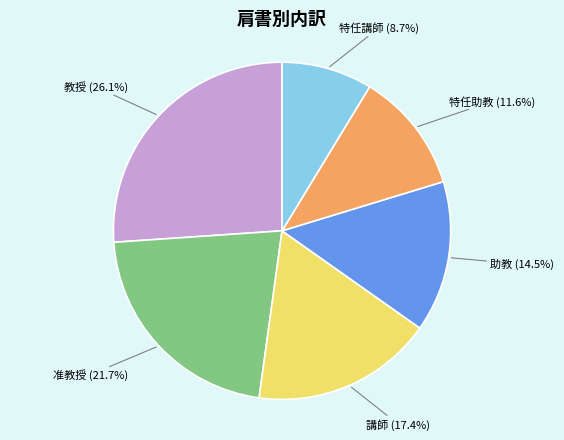

Is there any slice that represents more than half of the pie?

No